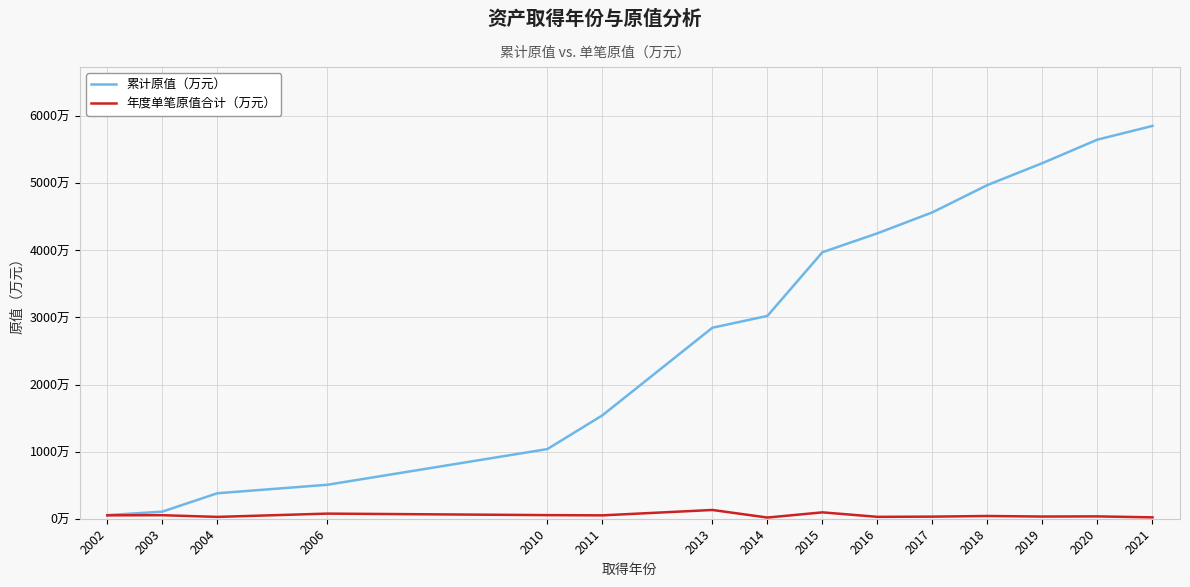

What are all the series names shown in the legend?

累计原值（万元）, 年度单笔原值合计（万元）